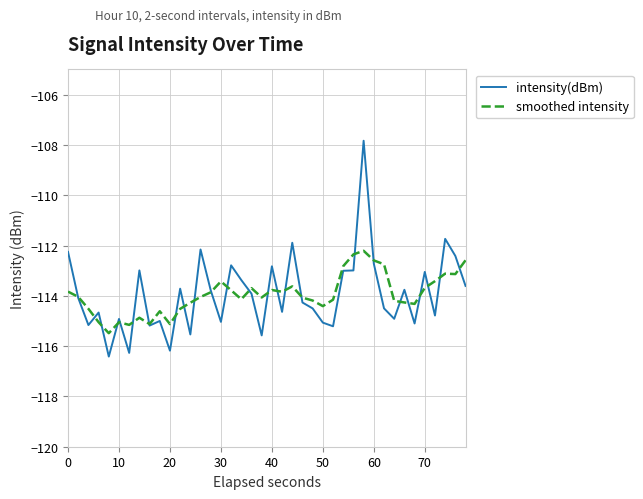

What is the difference between the second highest and minimum values in the intensity(dBm) series?

4.7